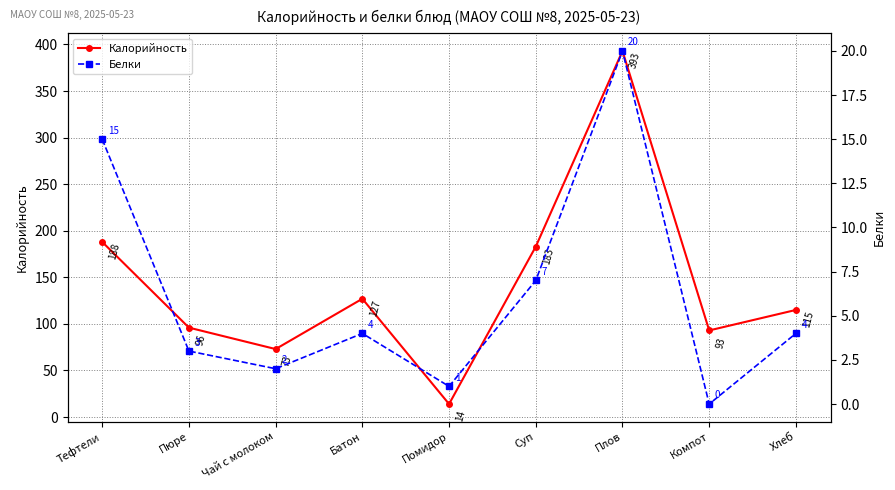

Reading left to right, list all the values displayed in this chart.

Калорийность: Тефтели=188	Пюре=96	Чай с молоком=73	Батон=127	Помидор=14	Суп=183	Плов=393	Компот=93	Хлеб=115
Белки: Тефтели=15	Пюре=3	Чай с молоком=2	Батон=4	Помидор=1	Суп=7	Плов=20	Компот=0	Хлеб=4